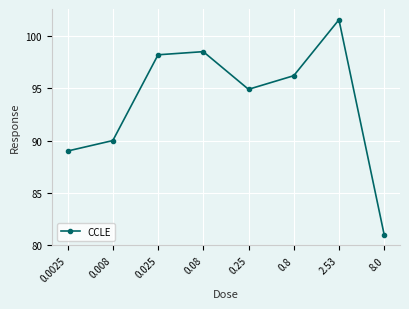

Read the value at 0.25.

94.9